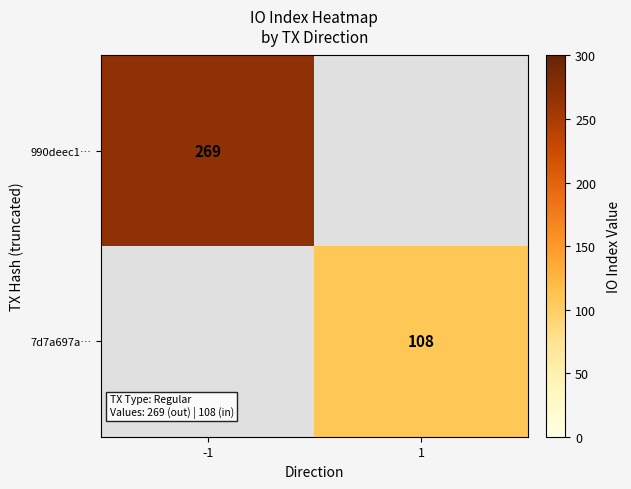

Count the number of data series in this chart.

2